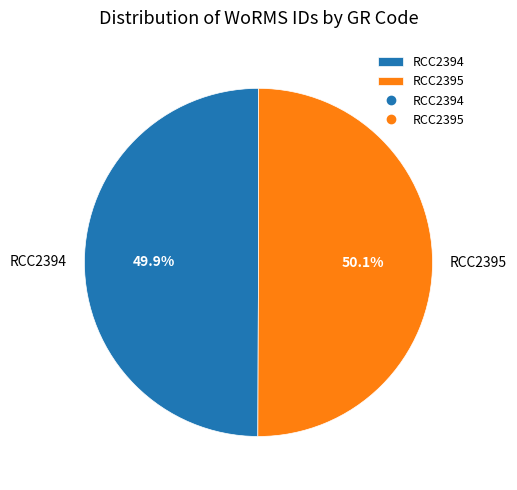

Does any single category account for the majority?

Yes